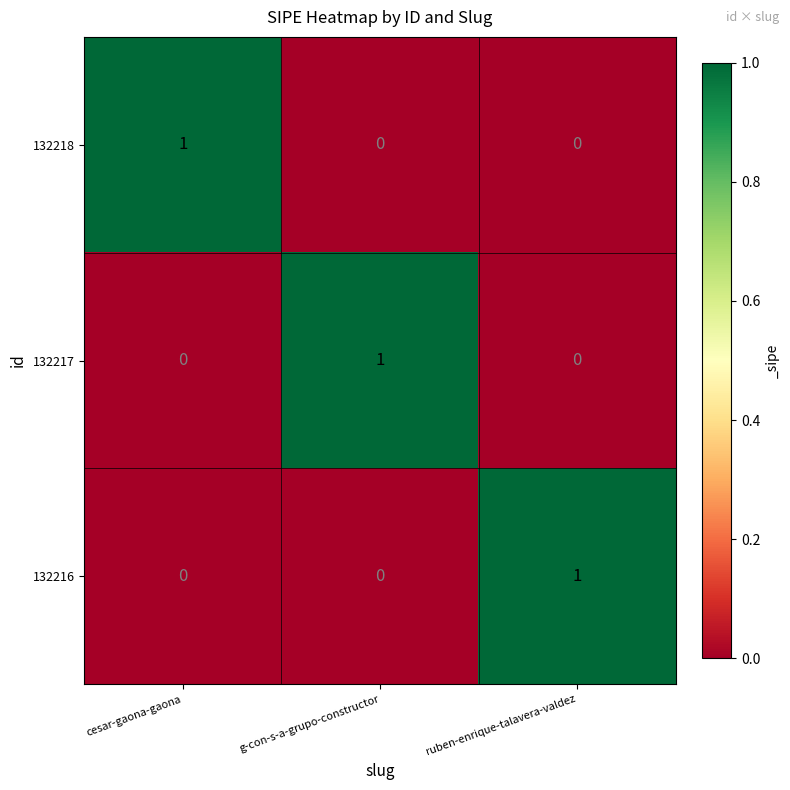

The value of 132216 at g-con-s-a-grupo-constructor is 0. True or false?

True